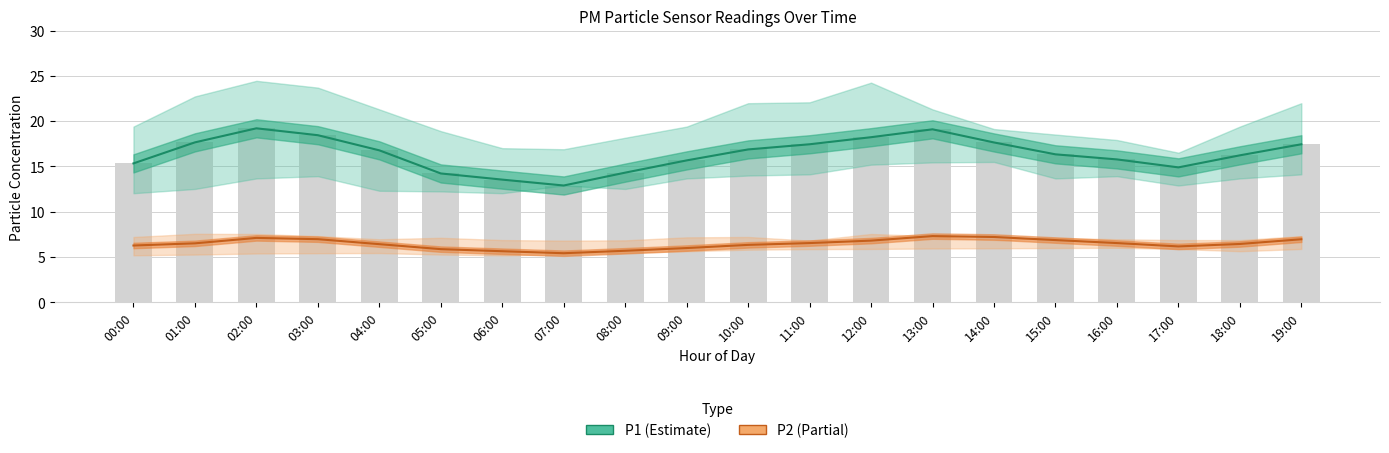

What is the difference between the maximum and minimum values in the P1 (Estimate) series?

6.3